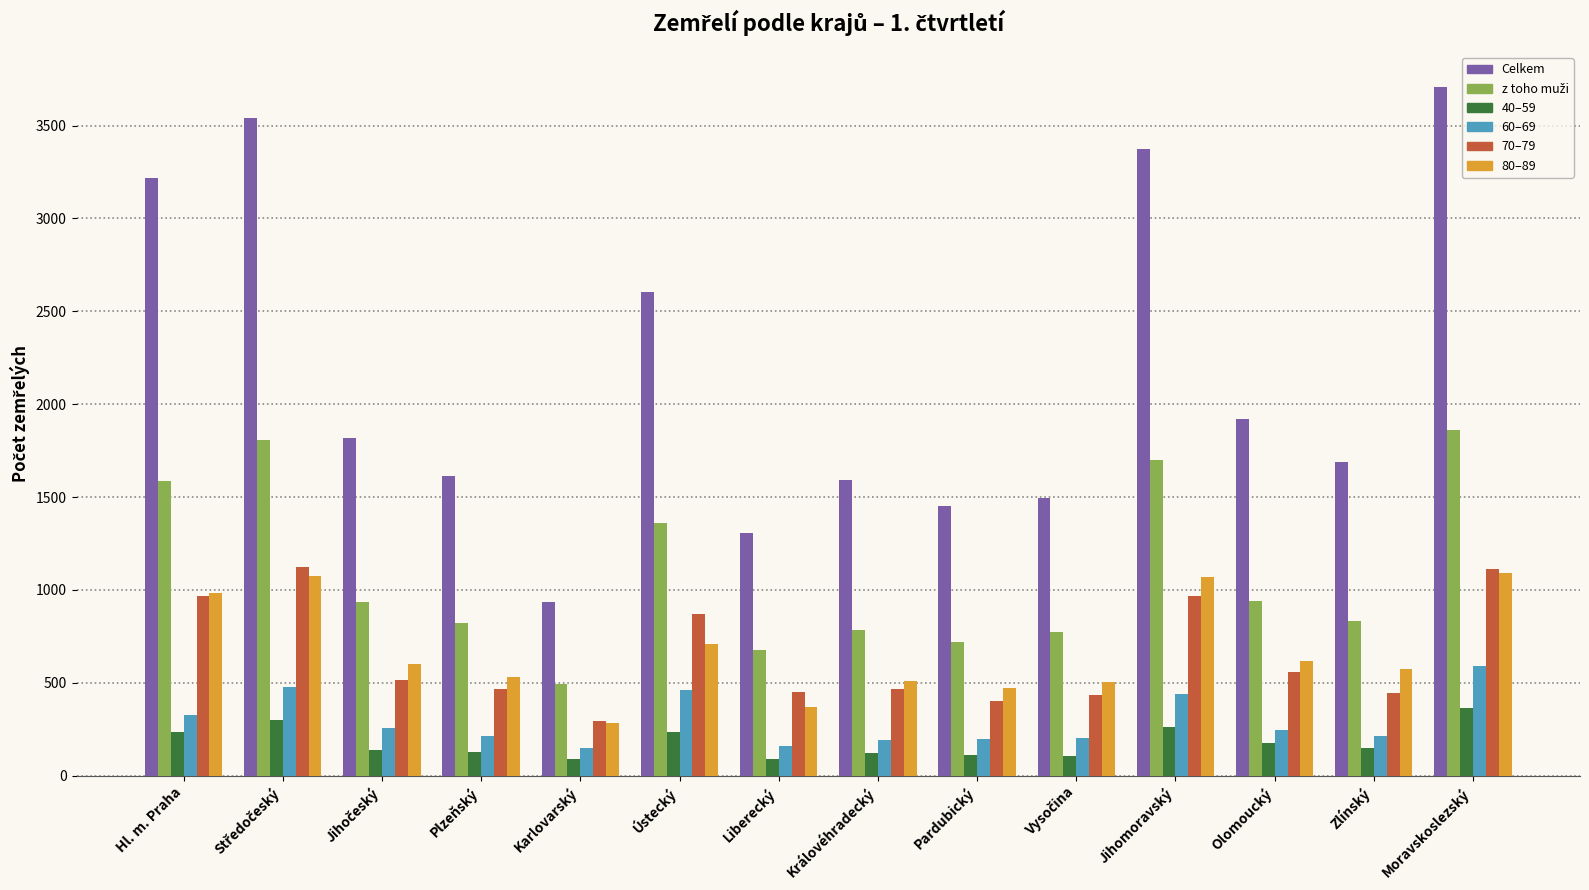

What is the average value of the Celkem series?

2161